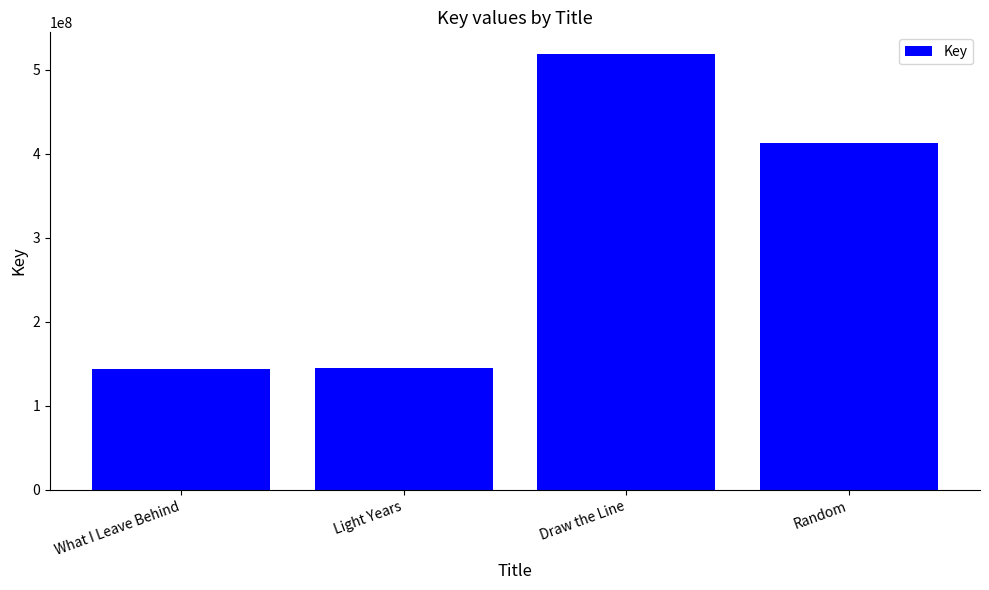

What is the minimum value shown in the chart?

144019265